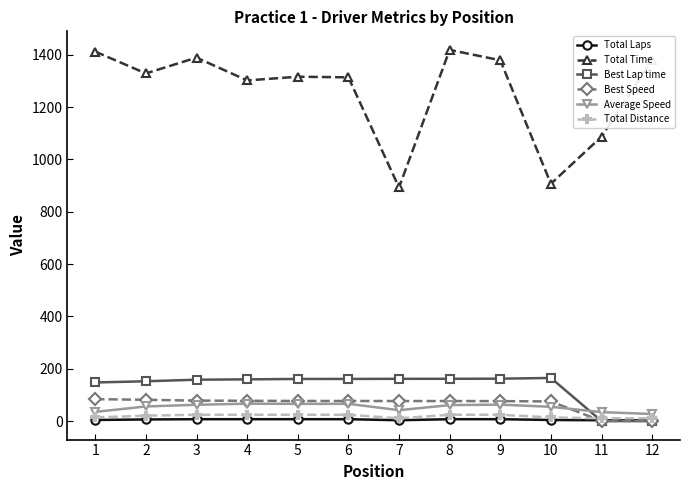

Which series has the largest total across all categories?

Total Time